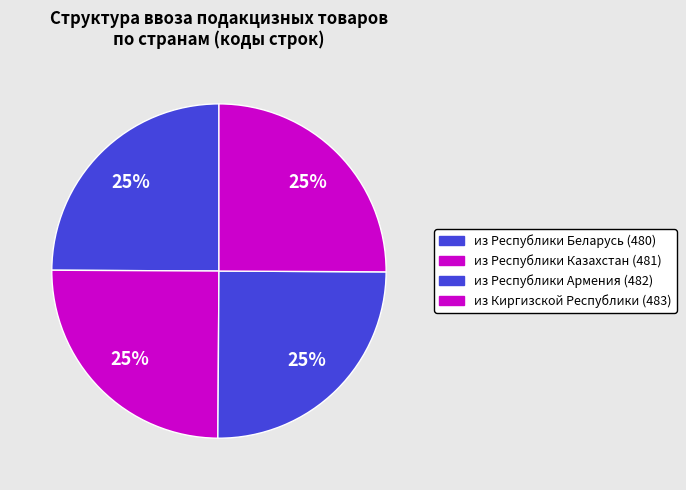

Count the number of slices in the pie.

4